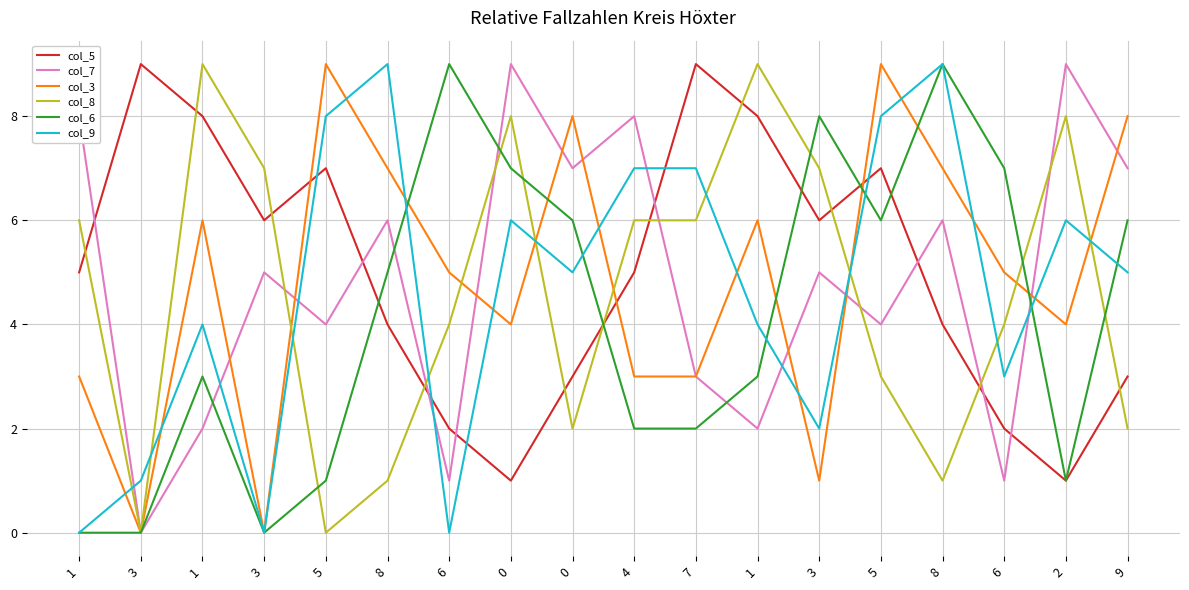

Which series ends up on top after the final intersection of col_5 and col_3?

col_3